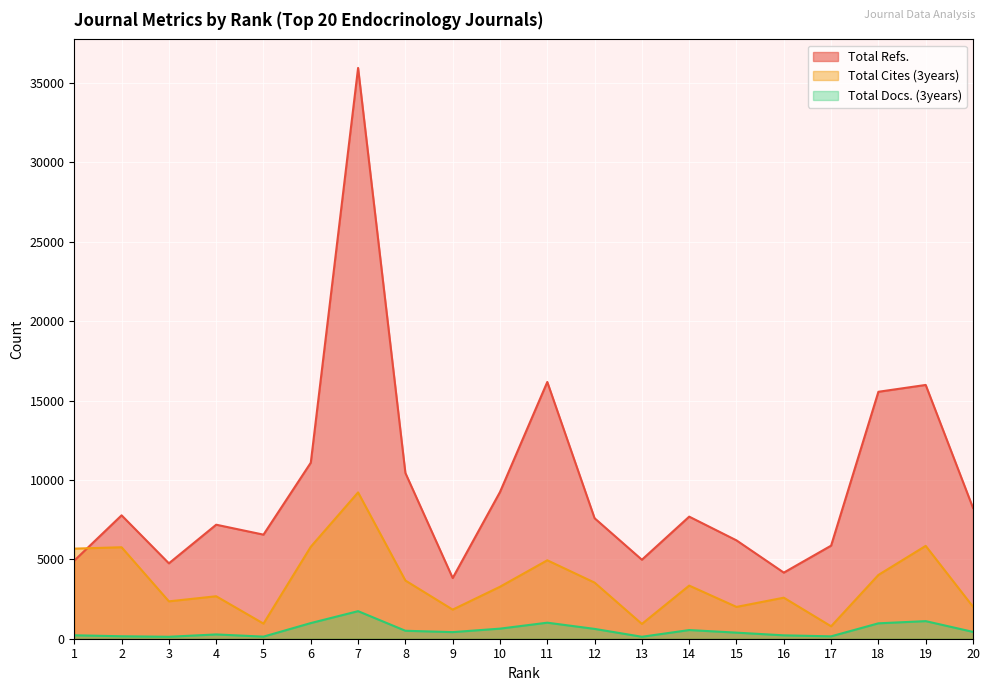

Reading right to left, list all the values displayed in this chart.

Total Refs.: 8240	15983	15553	5862	4164	6194	7689	4975	7589	16170	9240	3823	10439	35948	11087	6555	7181	4748	7772	4918
Total Cites (3years): 2015	5848	4017	783	2585	2004	3346	932	3534	4940	3273	1833	3665	9214	5792	952	2675	2354	5761	5674
Total Docs. (3years): 431	1108	970	150	213	383	546	123	619	1010	635	416	501	1736	986	132	270	123	155	216